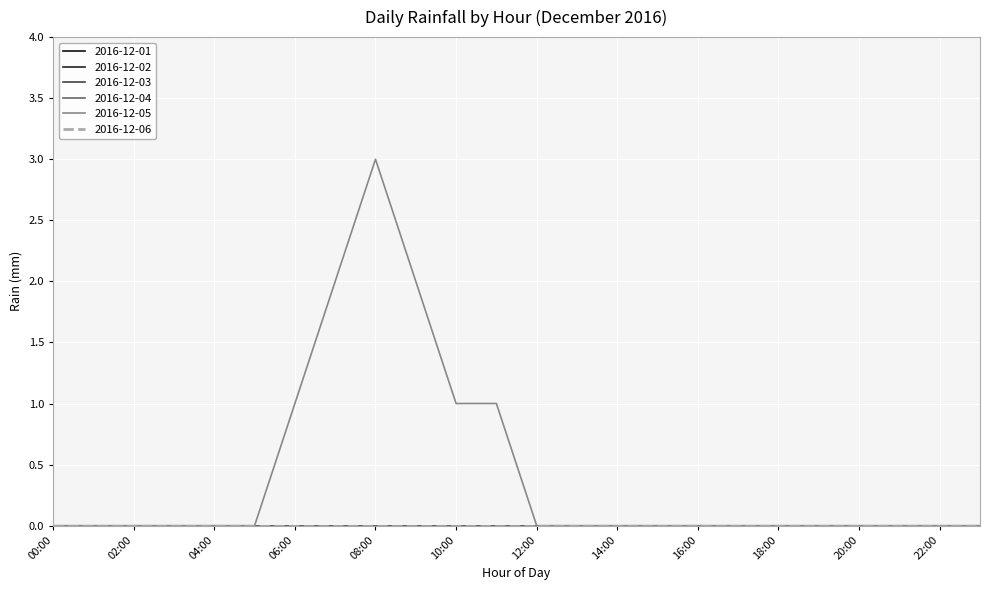

At which category does 2016-12-05 reach its first local peak?

08:00